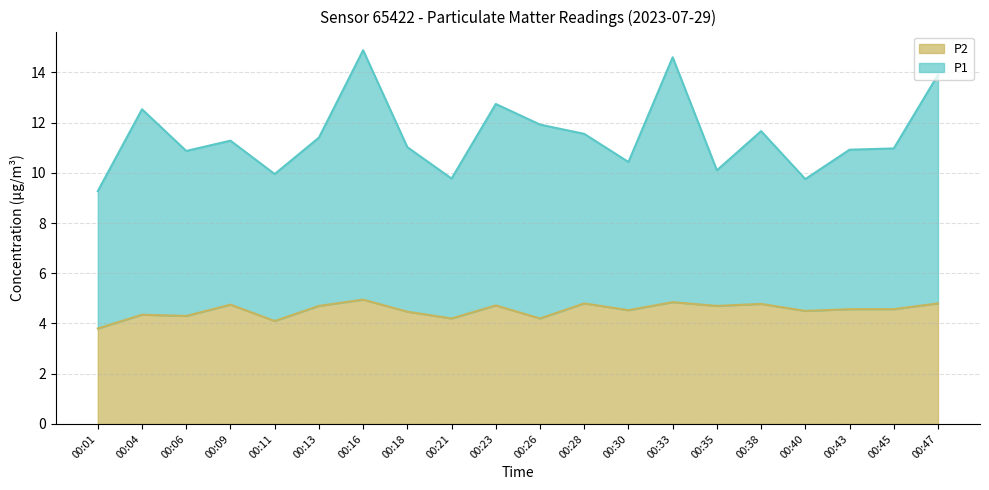

What is the average value of the P2 series?

4.5